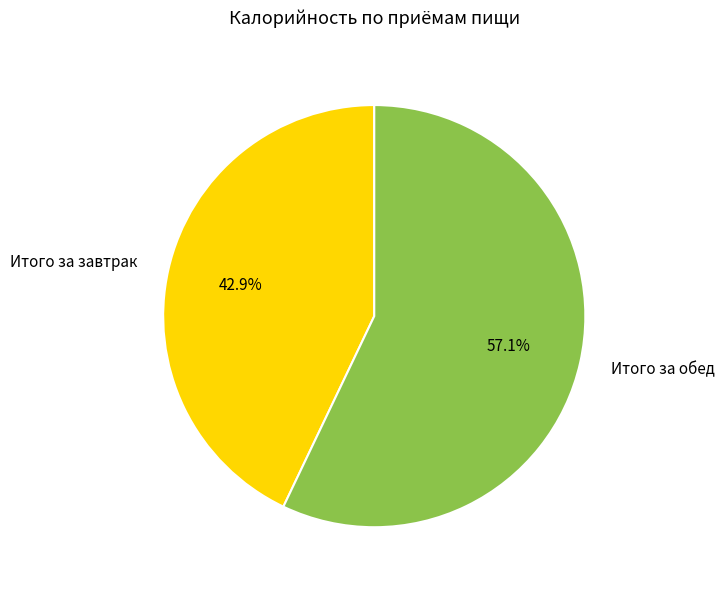

What is the ratio of the value at Итого за завтрак to the value at Итого за обед?

0.8